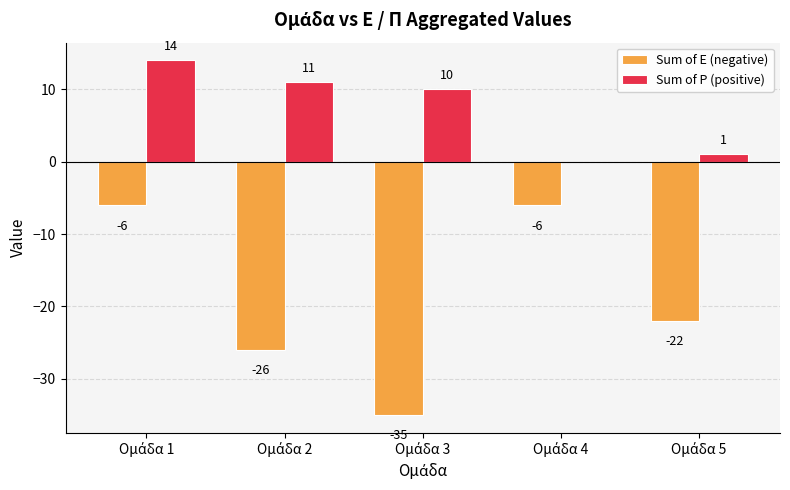

How many data points does each series have?

5